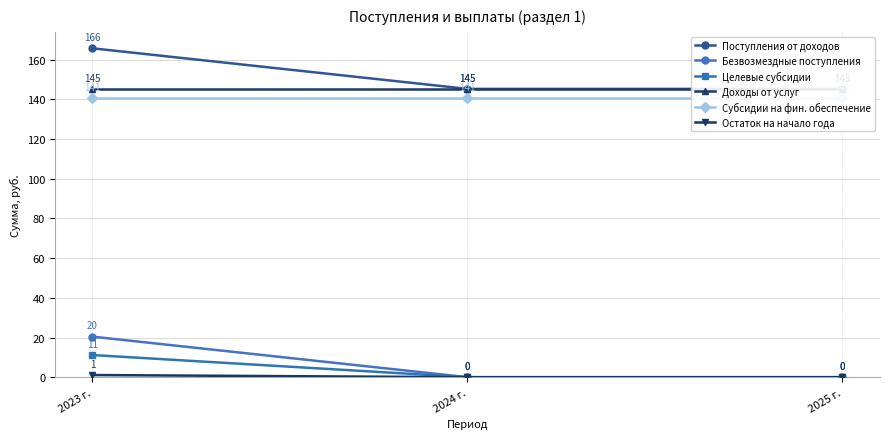

What is the maximum value for Субсидии на фин. обеспечение?

140.5